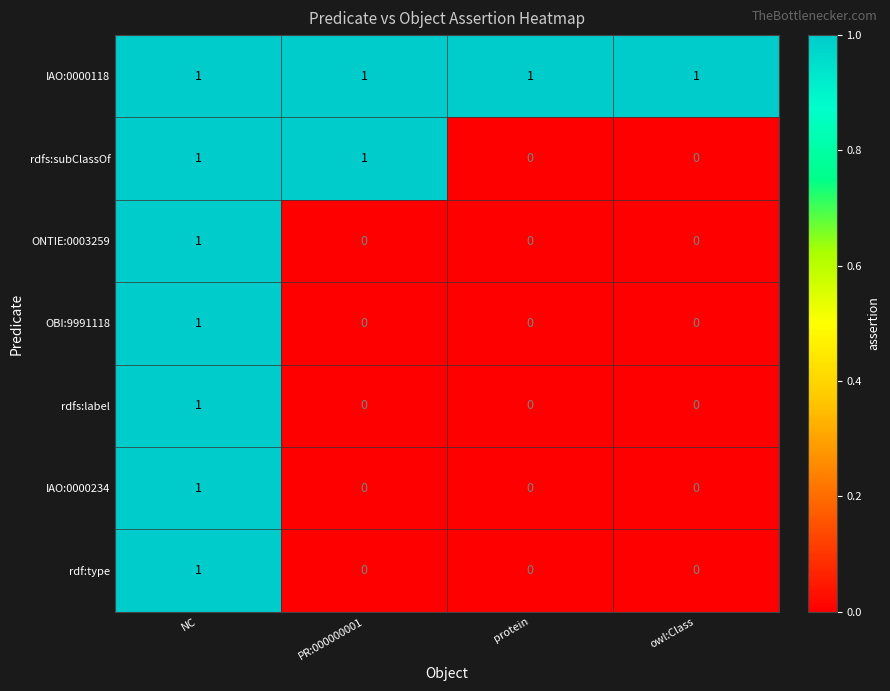

Which series has the largest total across all categories?

IAO:0000118